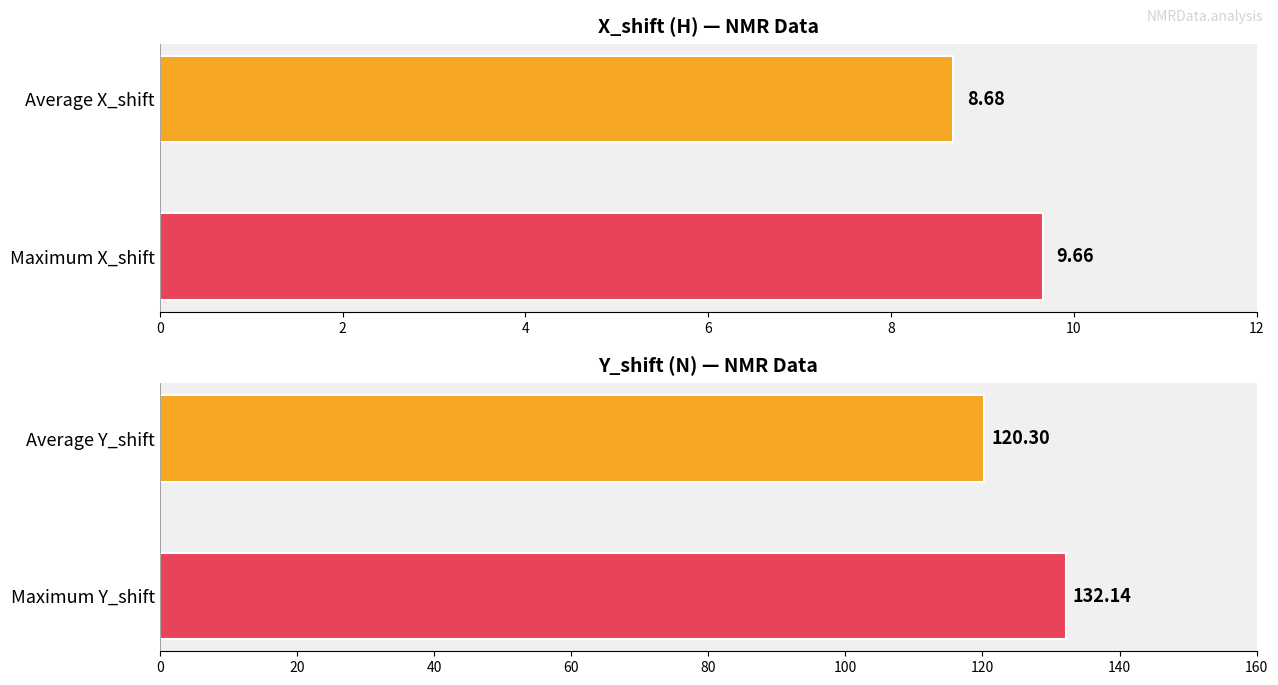

What is the difference between the Mean X_shift values at Average X_shift and Maximum X_shift?

1.0